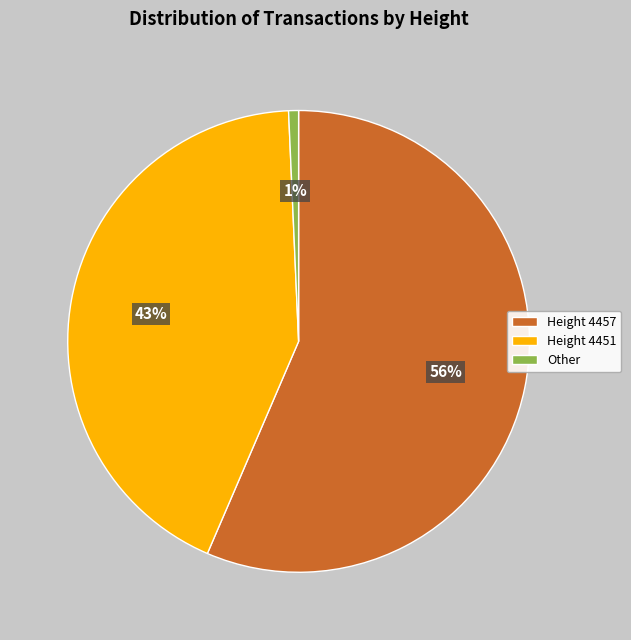

Which slice is the largest?

Height 4457